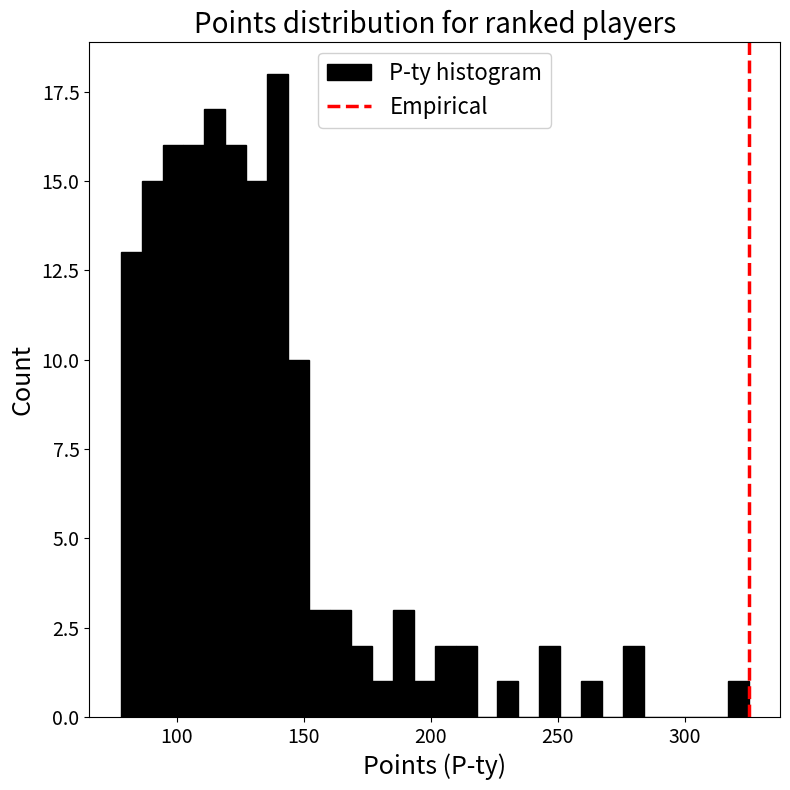

Read against the x-axis, roughly where is the centre of the tallest bar?

140